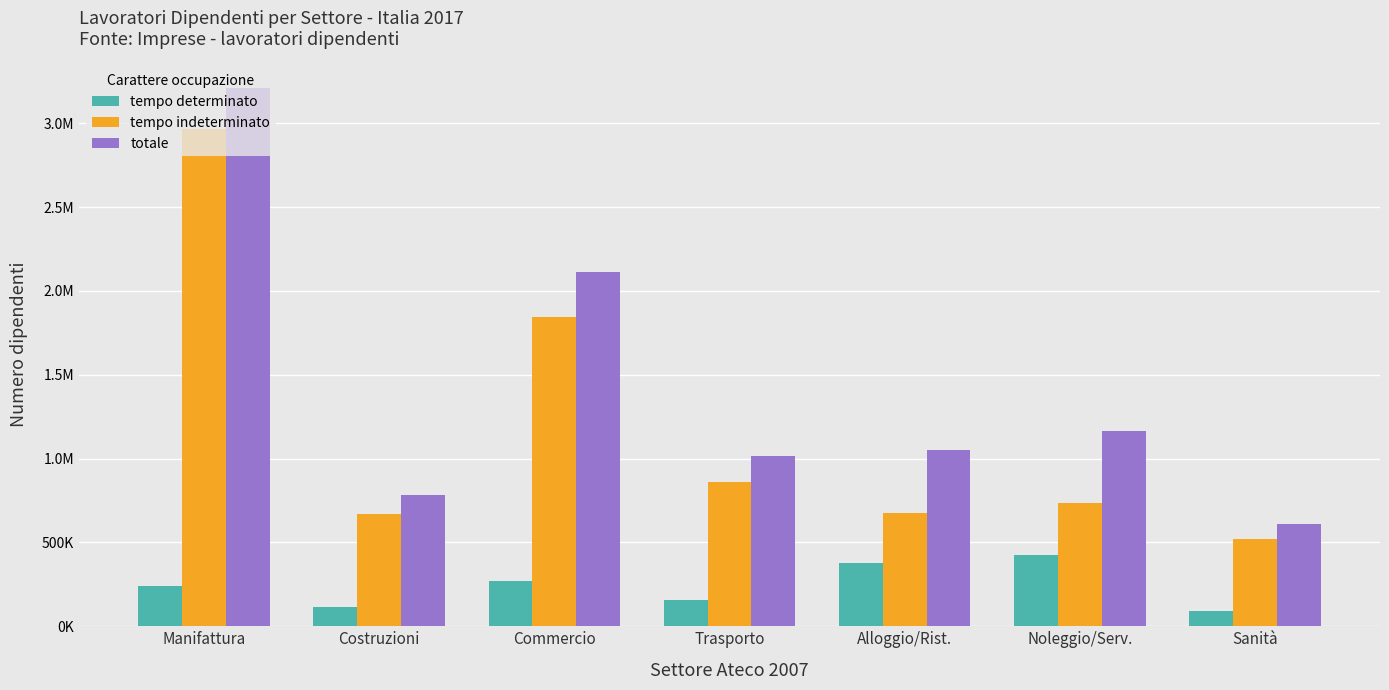

Reading right to left, what are all the values shown in this chart?

tempo determinato: Sanità=89296.0	Noleggio/Serv.=427481.1	Alloggio/Rist.=377751.8	Trasporto=156170.1	Commercio=267093.9	Costruzioni=112310.2	Manifattura=242331.5
tempo indeterminato: Sanità=517997.6	Noleggio/Serv.=737438.8	Alloggio/Rist.=675469.1	Trasporto=860253.2	Commercio=1844158.4	Costruzioni=668652.9	Manifattura=2966108.0
totale: Sanità=607293.5	Noleggio/Serv.=1164919.9	Alloggio/Rist.=1053220.9	Trasporto=1016423.3	Commercio=2111252.3	Costruzioni=780963.1	Manifattura=3208439.6